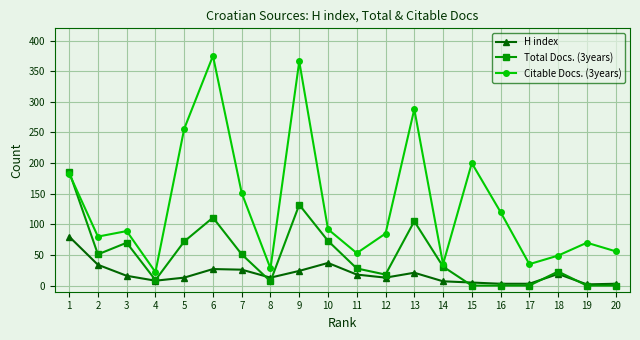

What is the total value across all series at 7?

228